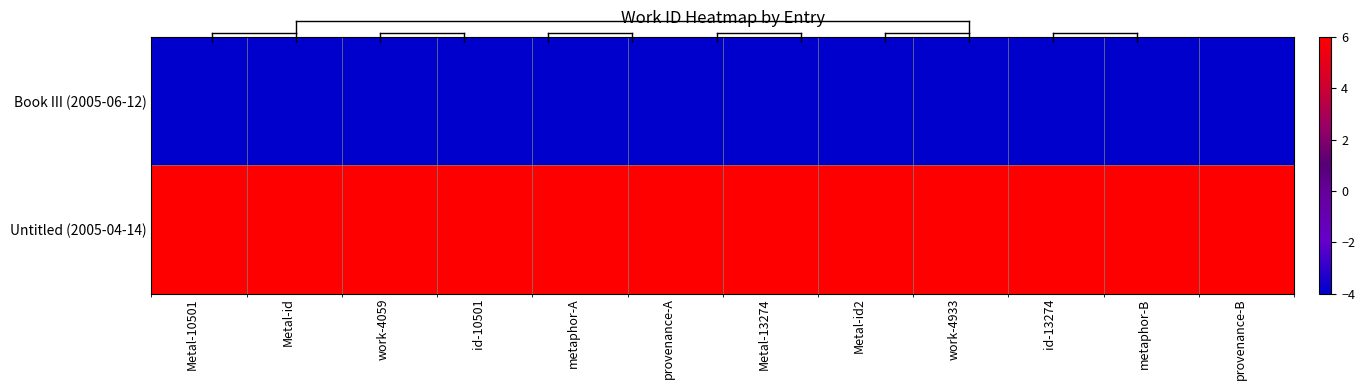

Reading left to right, extract all data points from this chart.

Book III (2005-06-12): Metal-10501=-4	Metal-id=-4	work-4059=-4	id-10501=-4	metaphor-A=-4	provenance-A=-4	Metal-13274=-4	Metal-id2=-4	work-4933=-4	id-13274=-4	metaphor-B=-4	provenance-B=-4
Untitled (2005-04-14): Metal-10501=6	Metal-id=6	work-4059=6	id-10501=6	metaphor-A=6	provenance-A=6	Metal-13274=6	Metal-id2=6	work-4933=6	id-13274=6	metaphor-B=6	provenance-B=6